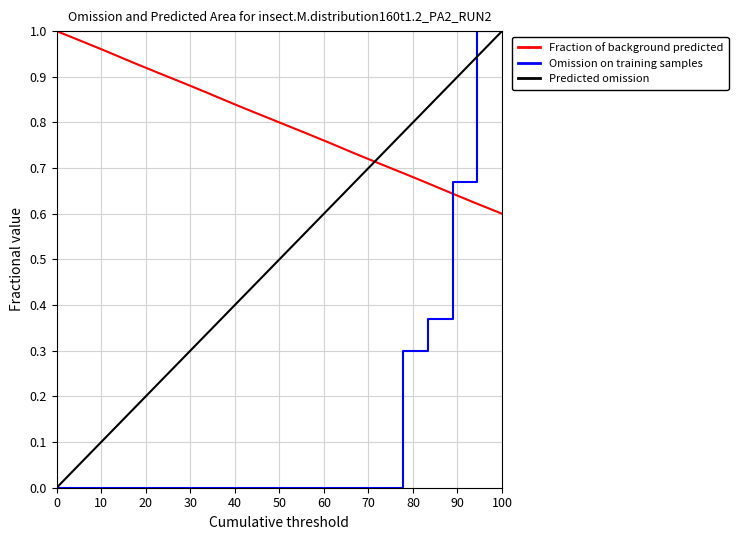

True or false: Fraction of background predicted and Omission on training samples cross at least once.

True